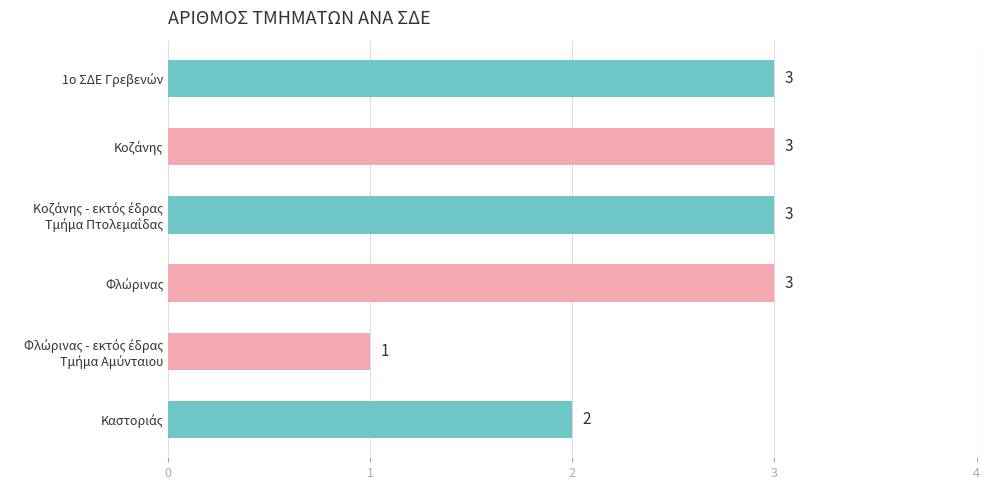

What is the sum of all values?

15